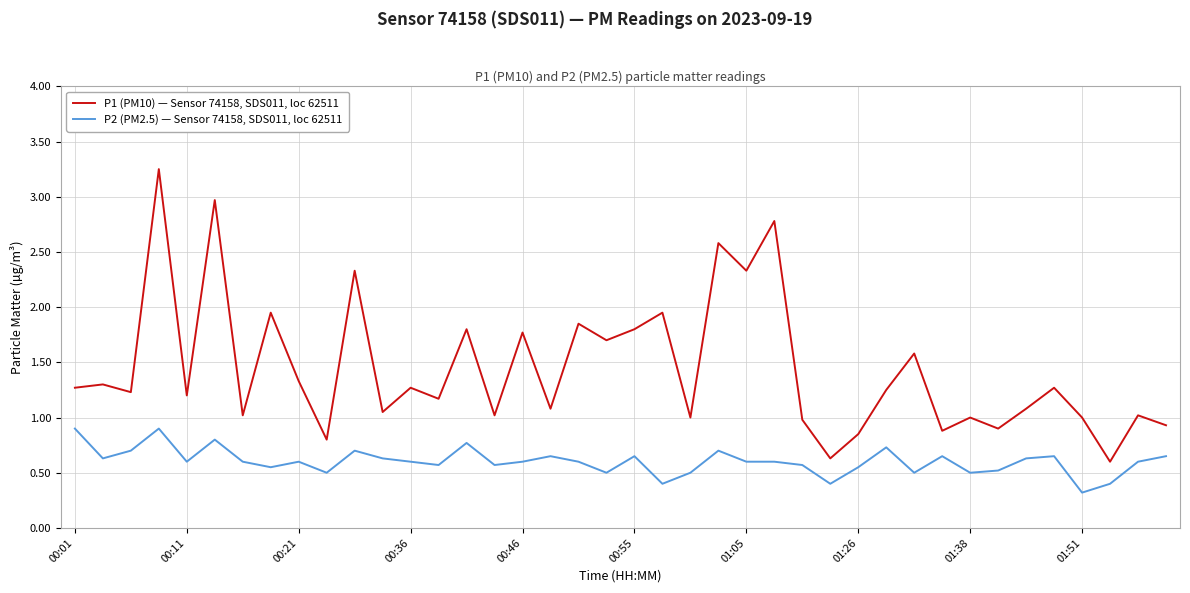

Which series has the largest total across all categories?

P1 (PM10) — Sensor 74158, SDS011, loc 62511